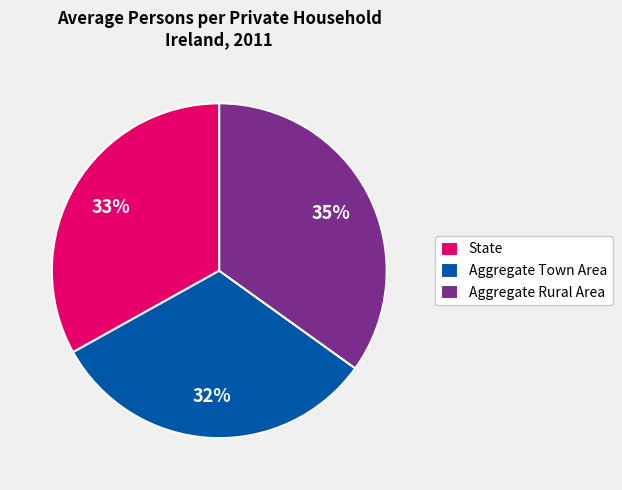

Which category has the biggest portion of the pie?

Aggregate Rural Area